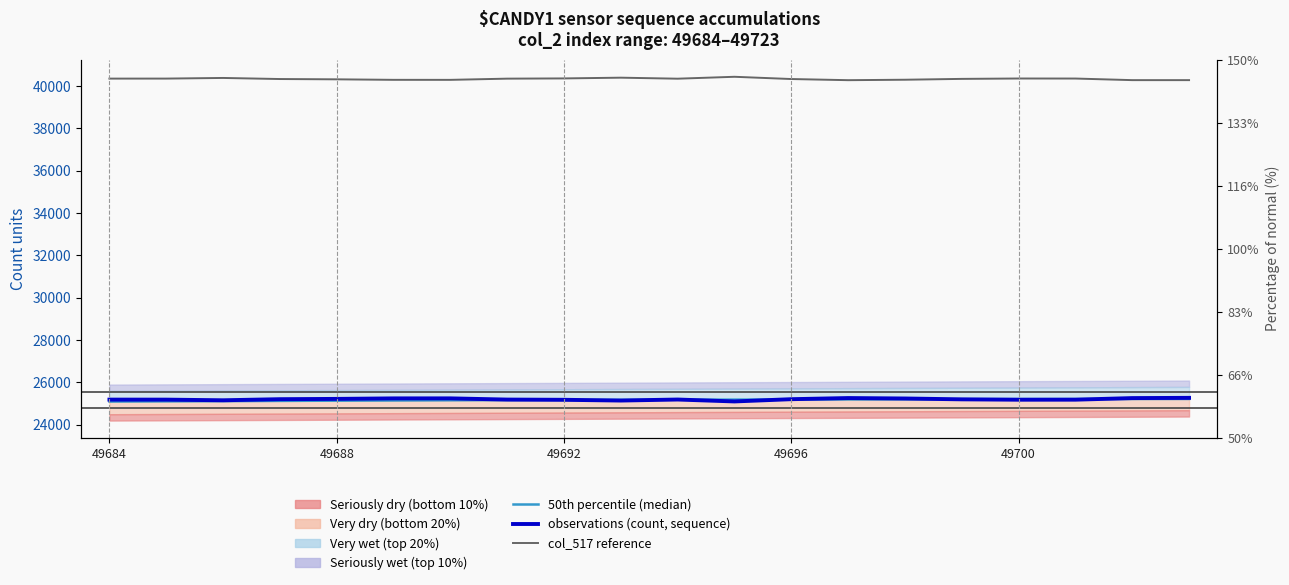

Which series has the largest range (max minus min)?

observations (count, sequence accumulations)